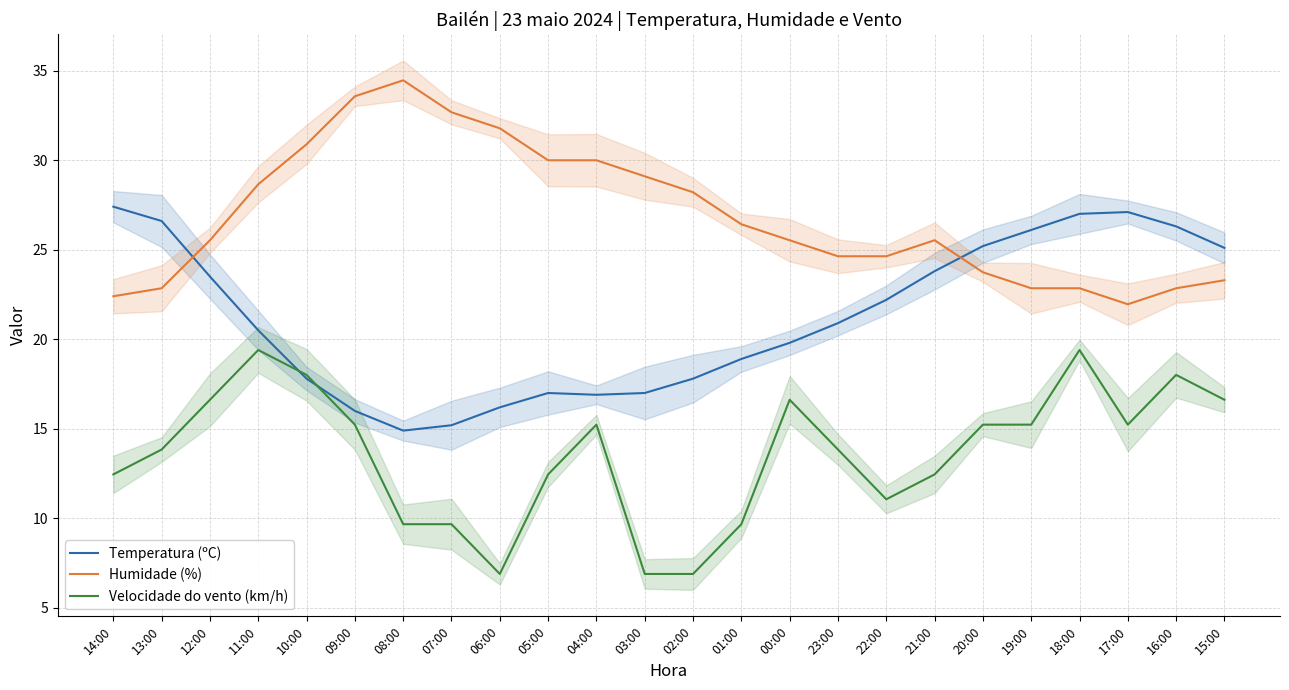

How many interior local valleys does the Temperatura (ºC) series have?

2